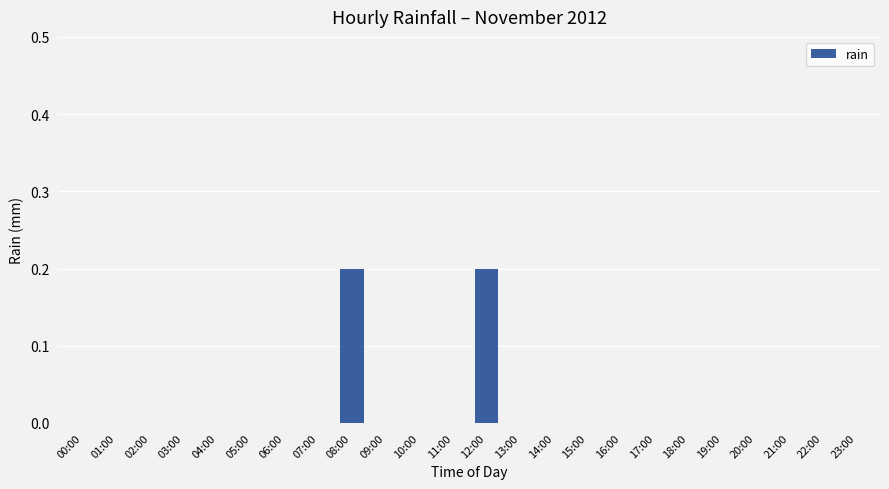

What is the sum of all values?

0.4